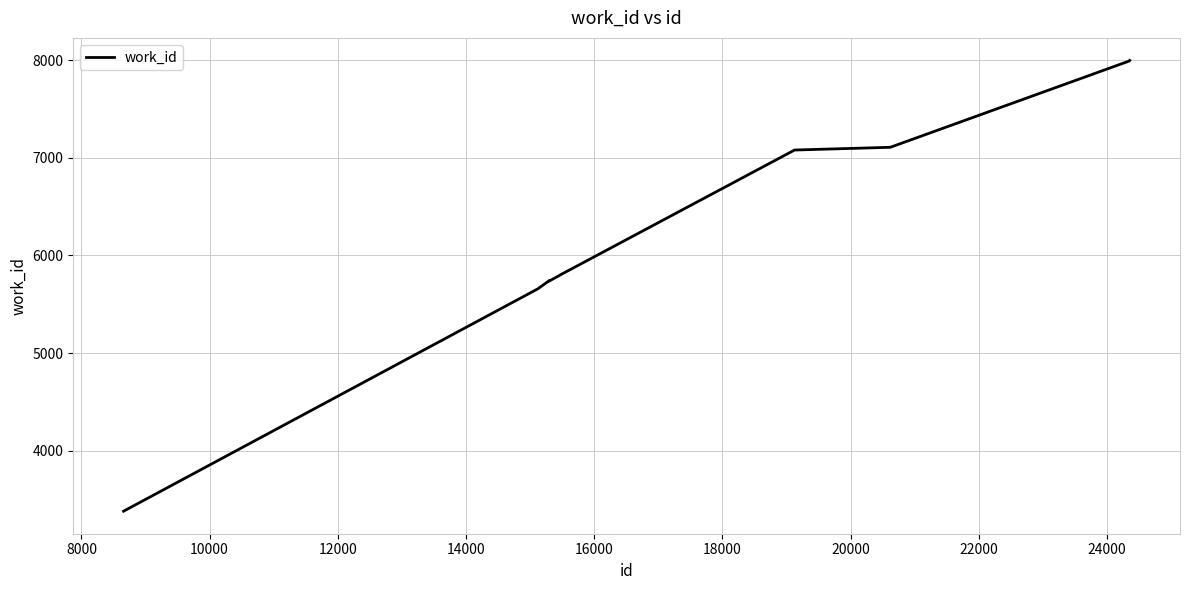

What is the greatest value displayed?

7998